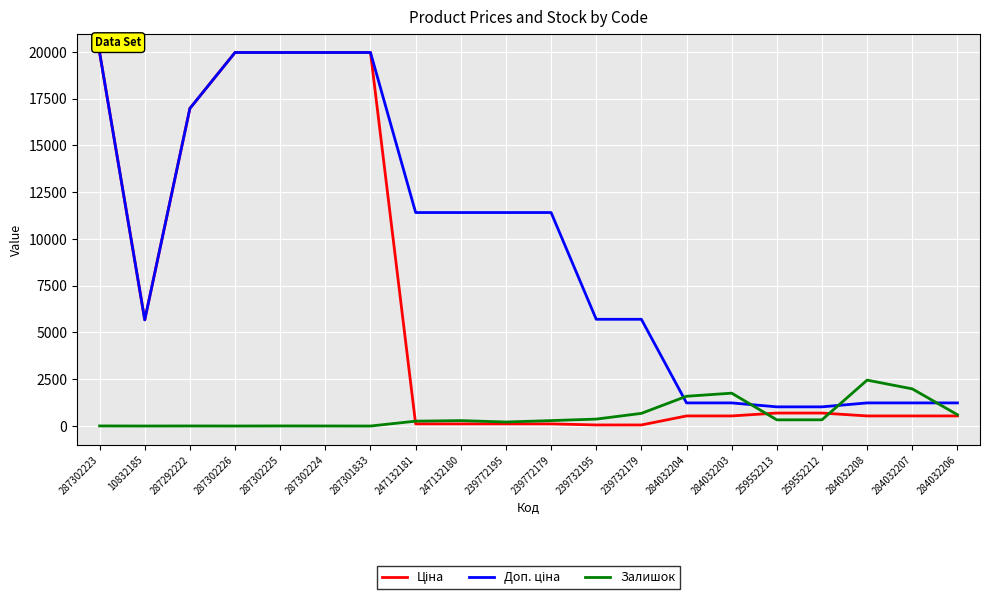

The Залишок series shows 3.0 at 287302224. True or false?

True